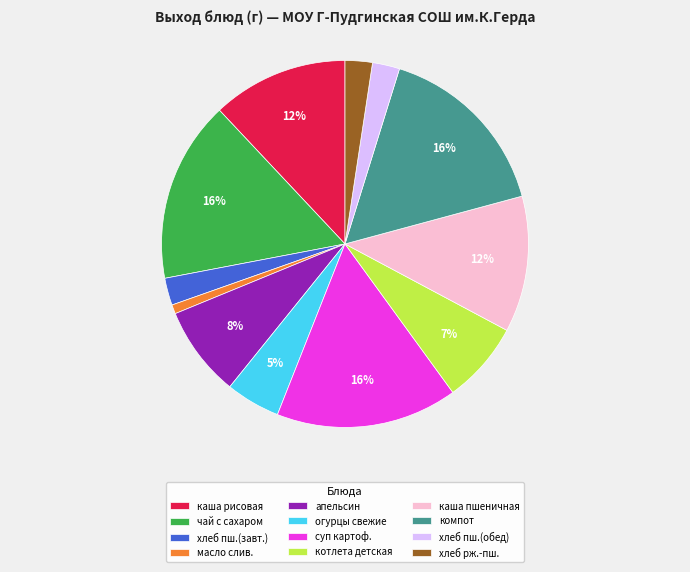

What percentage is the огурцы свежие slice, to the nearest percent?

5%